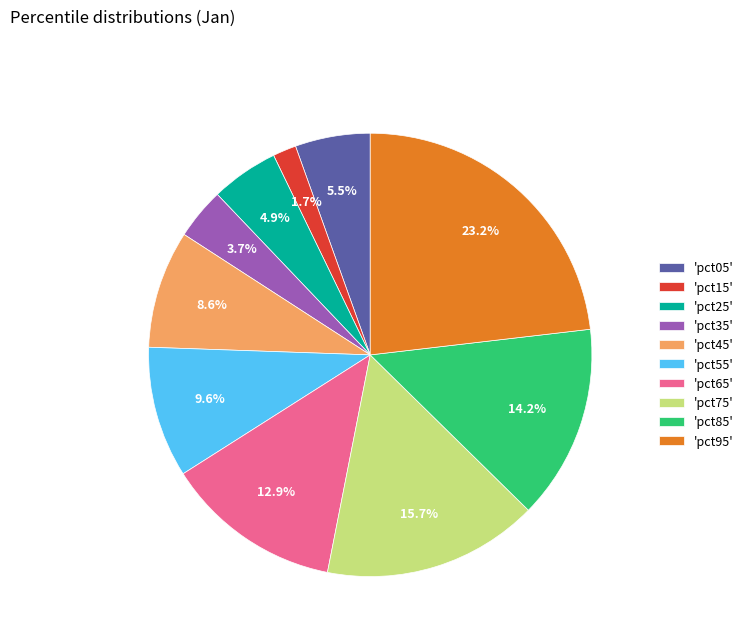

Rank the categories by value from lowest to highest.

'pct15', 'pct35', 'pct25', 'pct05', 'pct45', 'pct55', 'pct65', 'pct85', 'pct75', 'pct95'